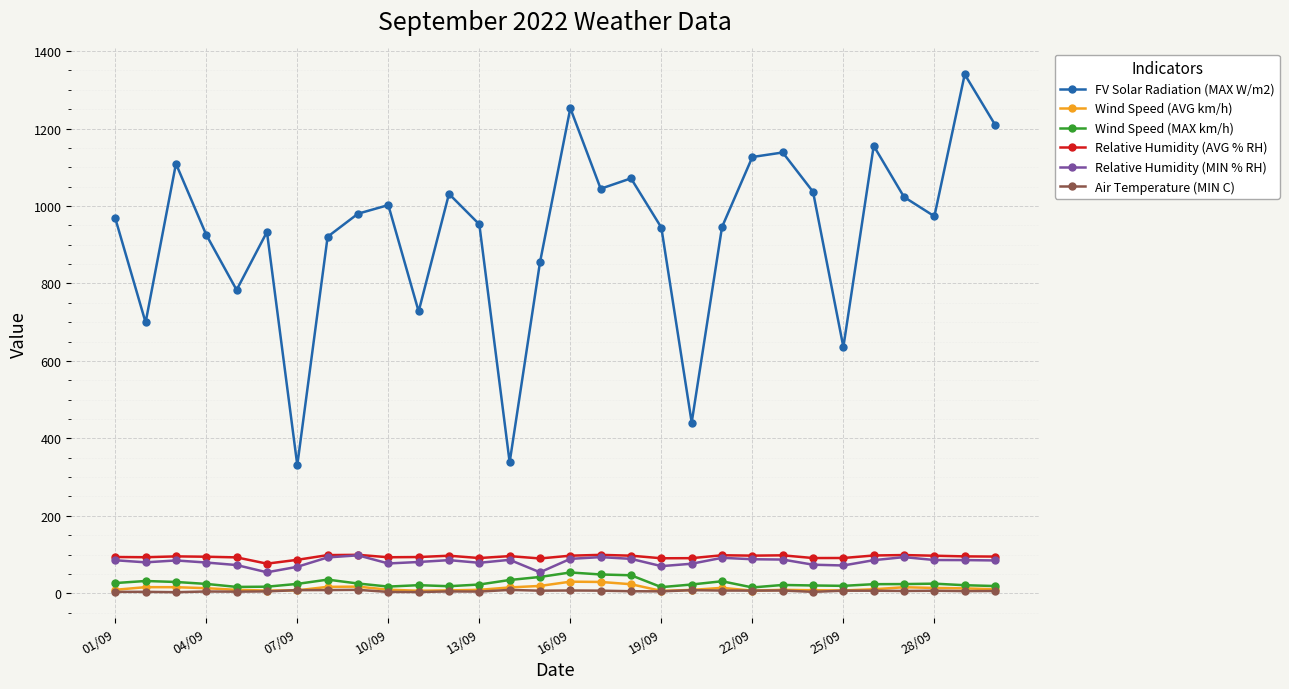

True or false: Air Temperature (MIN C) and FV Solar Radiation (MAX W/m2) intersect in this chart.

False